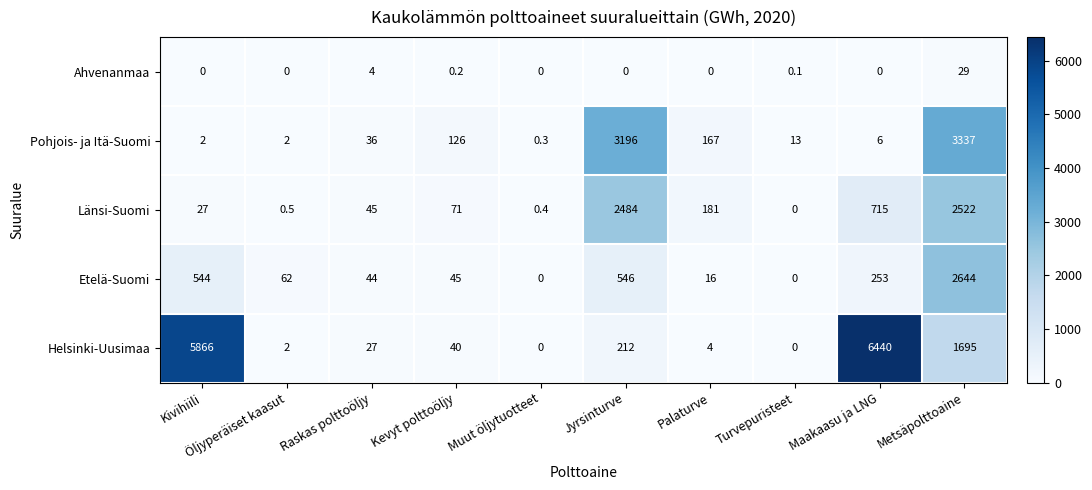

True or false: Ahvenanmaa has a value of -13.6 at Öljyperäiset kaasut.

False